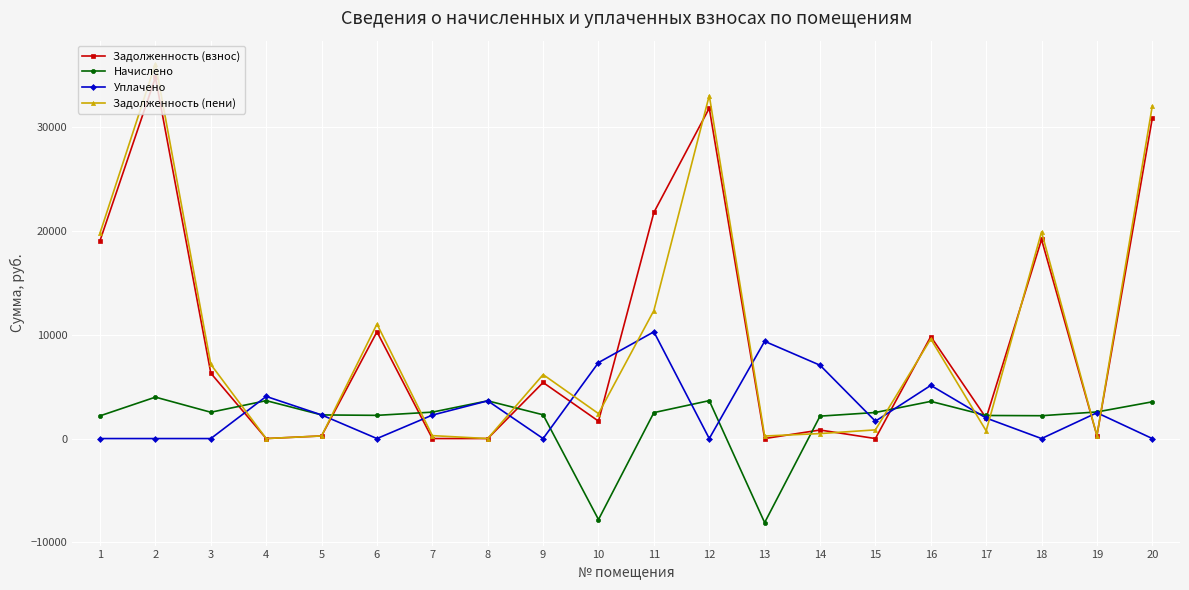

The value of Задолженность (взнос) at 16 is 17376.3. True or false?

False